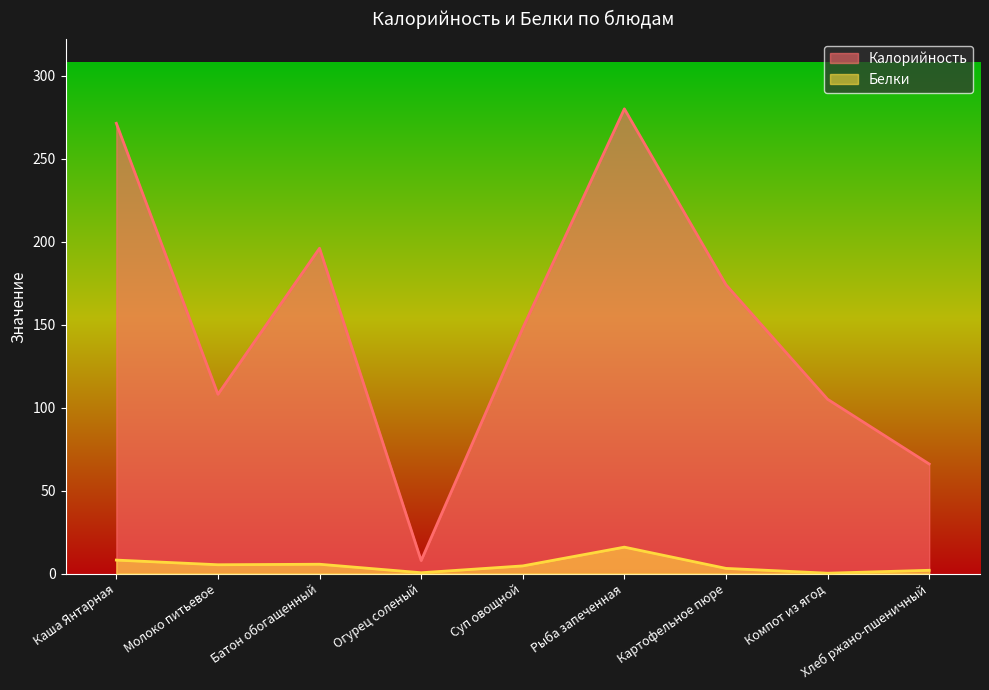

True or false: Белки and Калорийность cross at least once.

False